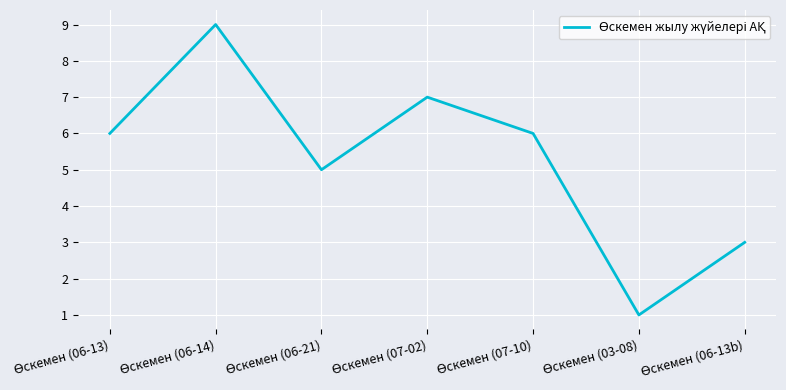

What is the average value?

5